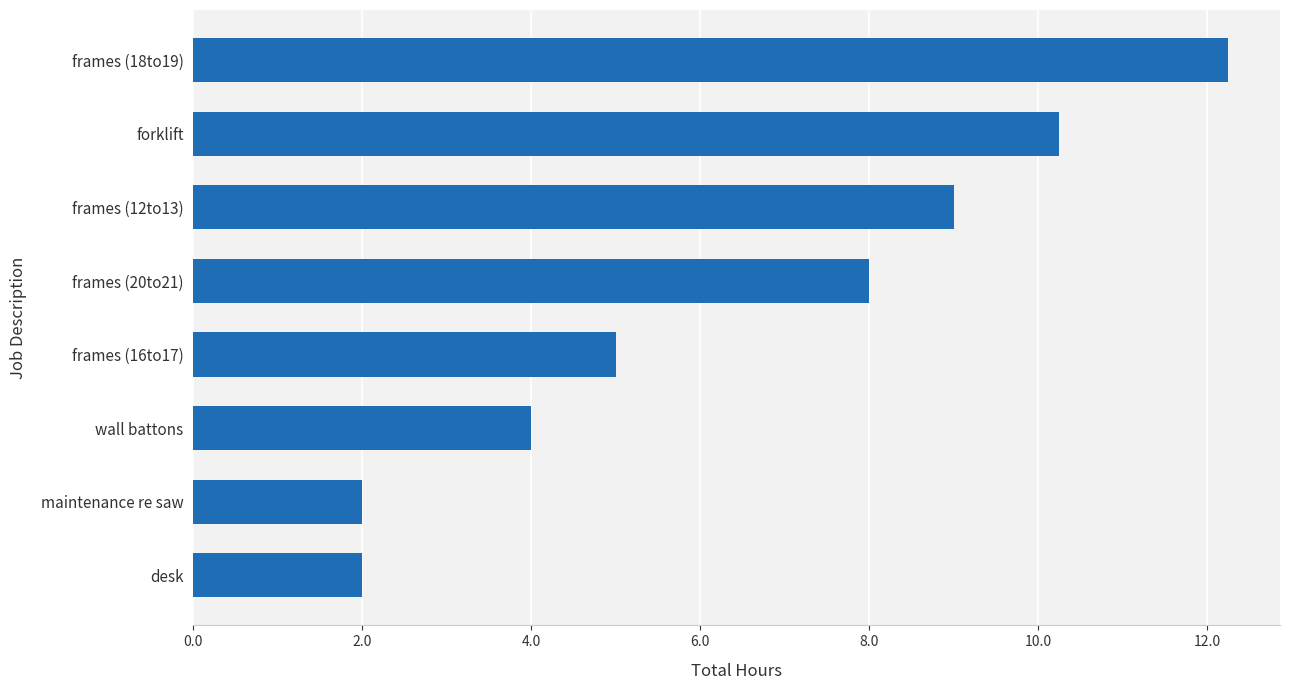

Where is the data nearest to the value 7?

frames (20to21)